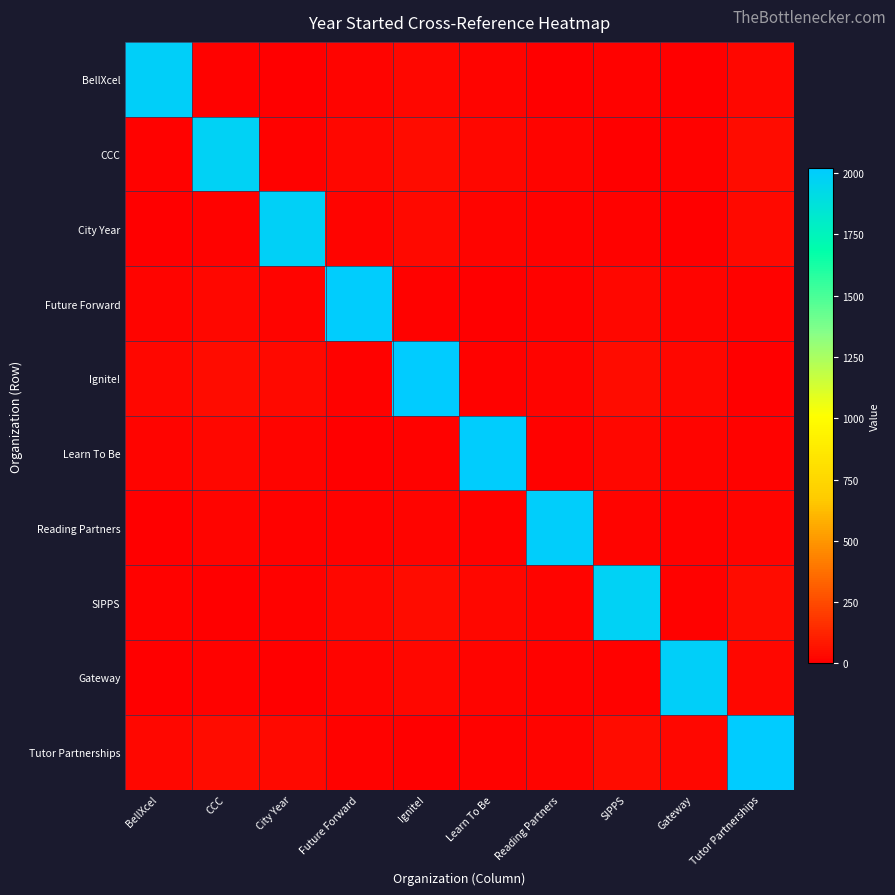

Between Reading Partners and Ignite!, which is larger?

Ignite!